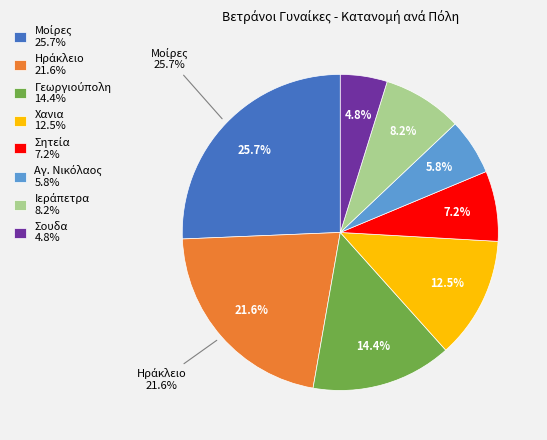

Is Χανια the majority of the pie?

No